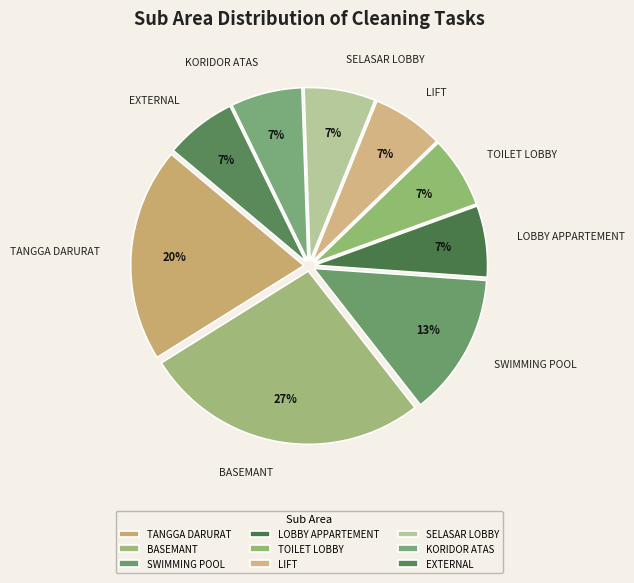

Is it true that KORIDOR ATAS is 14% of the pie?

False